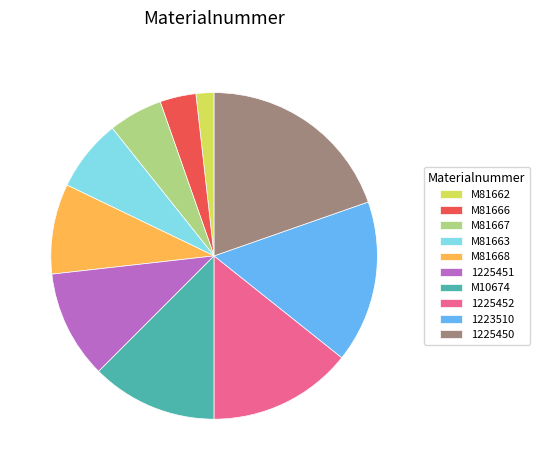

Is the sum of 1225452 and 1225450 greater than half?

No